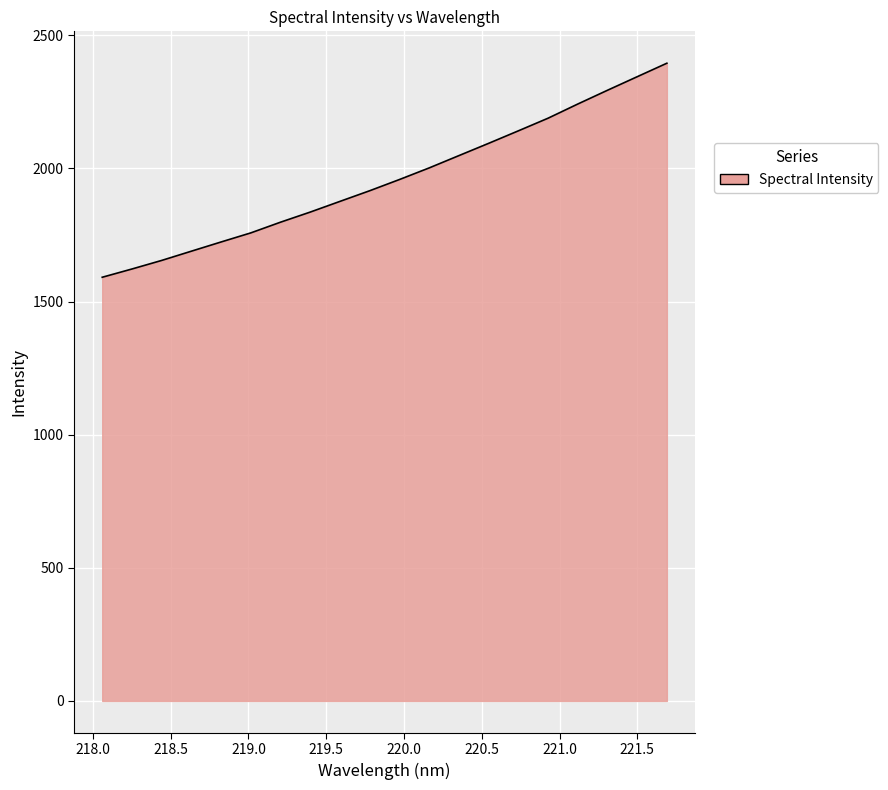

What is the minimum value shown in the chart?

1591.2